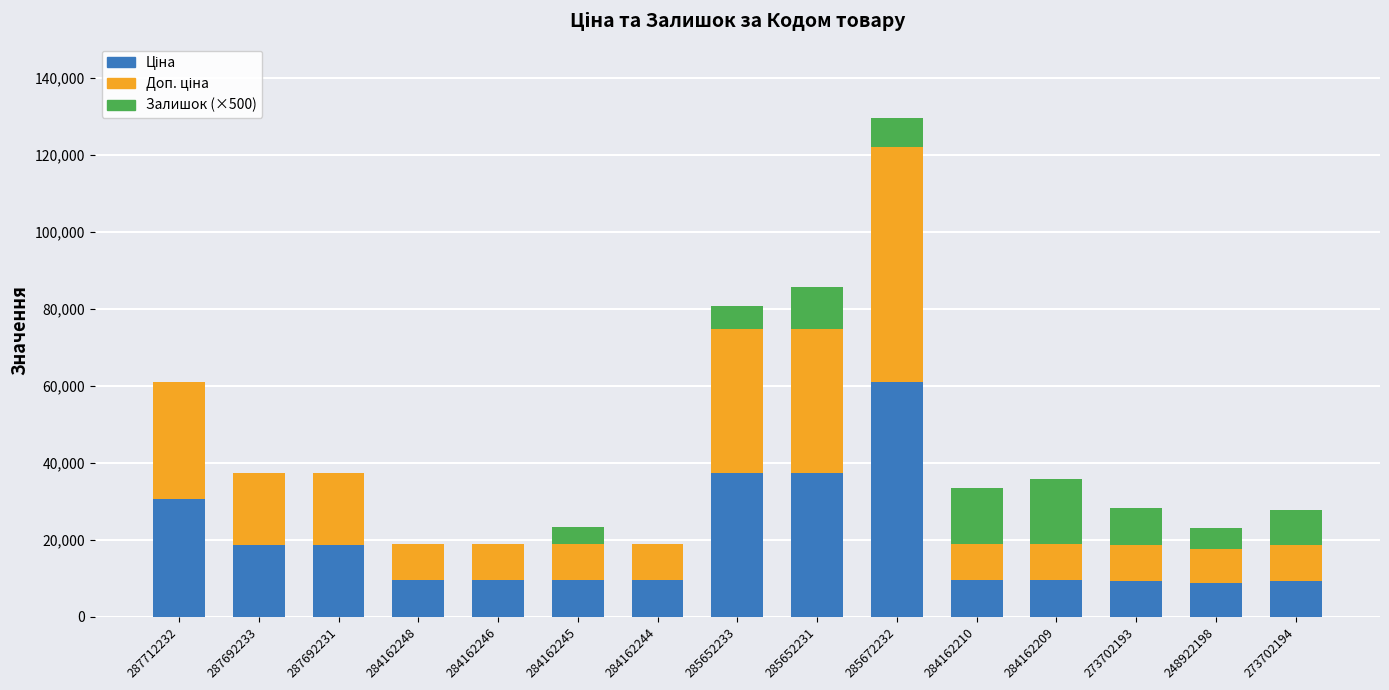

At which category is the sum across all series the highest?

285672232